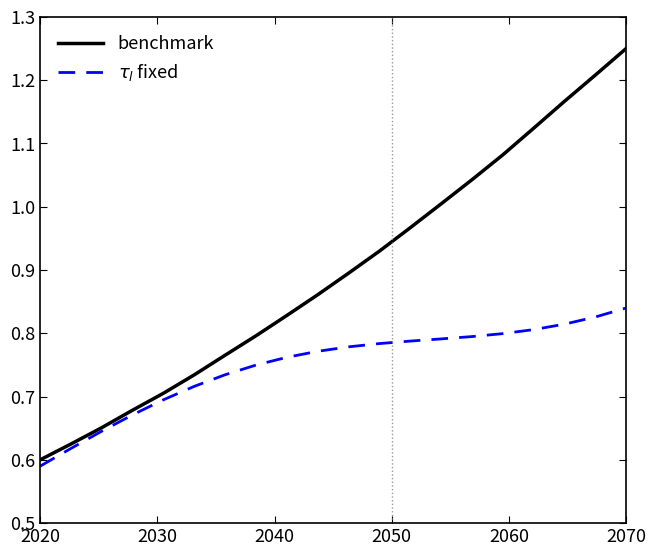

Which series has the largest total across all categories?

benchmark